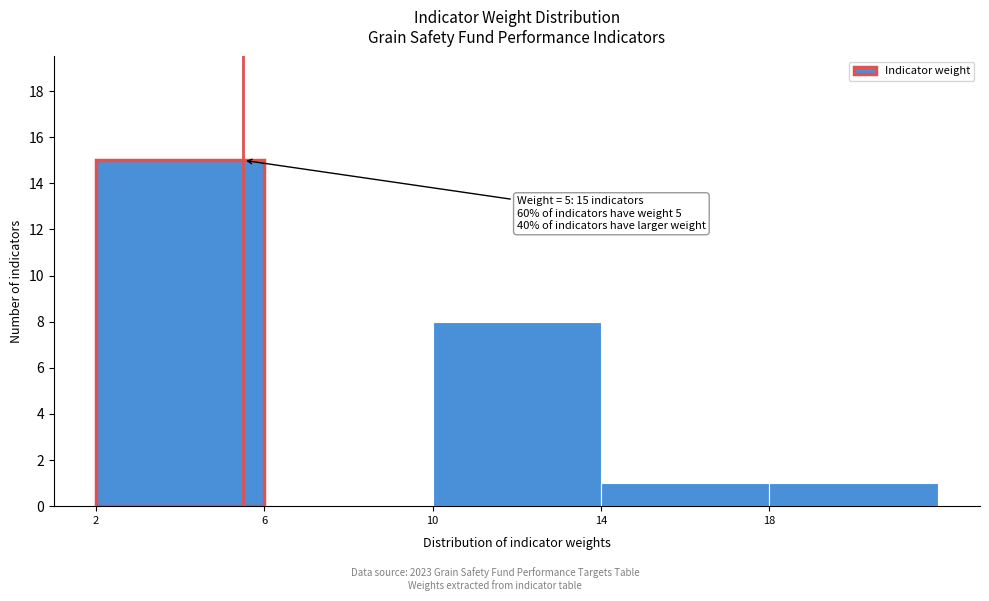

Over which range of the x-axis is the bar tallest?

2 to 6